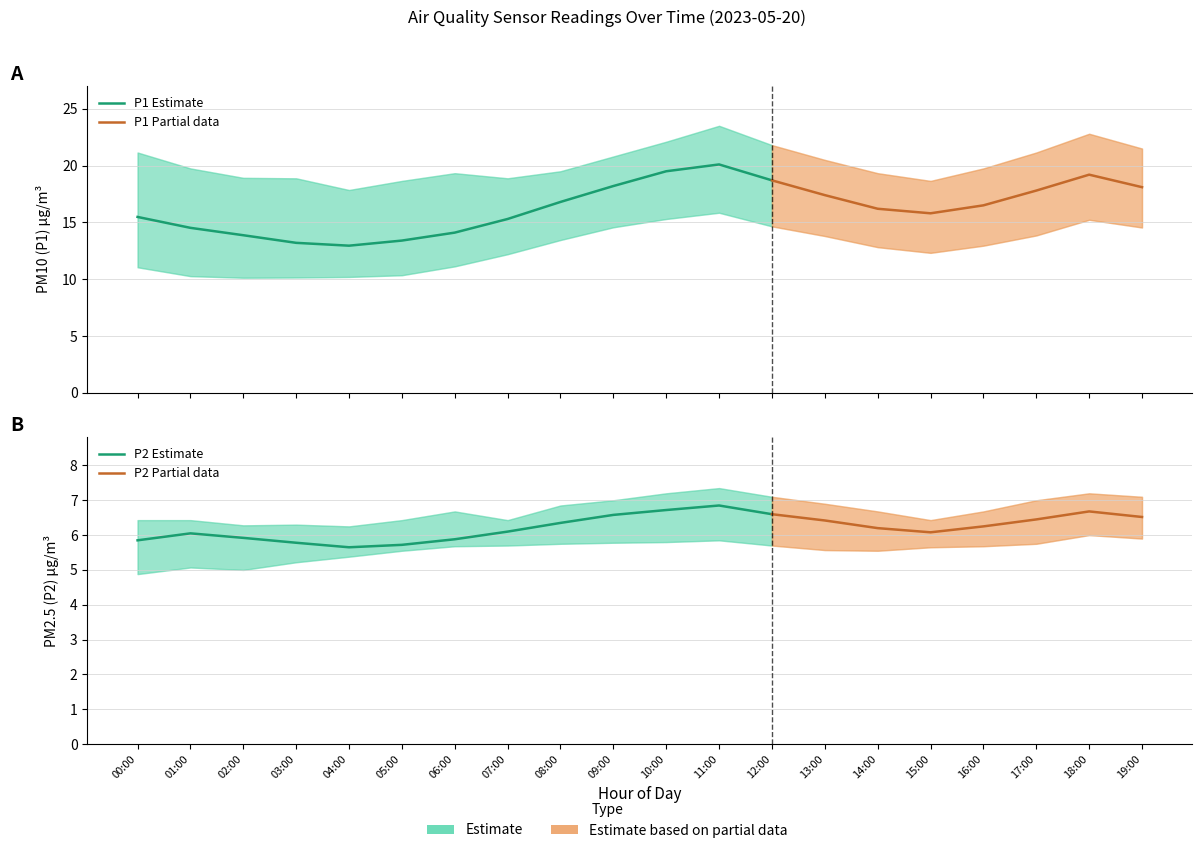

Reading left to right, list all the values displayed in this chart.

P1: 00:00=15.5	01:00=14.5	02:00=13.9	03:00=13.2	04:00=12.9	05:00=13.4	06:00=14.1	07:00=15.3	08:00=16.8	09:00=18.2	10:00=19.5	11:00=20.1	12:00=18.7	13:00=17.4	14:00=16.2	15:00=15.8	16:00=16.5	17:00=17.8	18:00=19.2	19:00=18.1
P2: 00:00=5.8	01:00=6.0	02:00=5.9	03:00=5.8	04:00=5.7	05:00=5.7	06:00=5.9	07:00=6.1	08:00=6.3	09:00=6.6	10:00=6.7	11:00=6.8	12:00=6.6	13:00=6.4	14:00=6.2	15:00=6.1	16:00=6.2	17:00=6.5	18:00=6.7	19:00=6.5